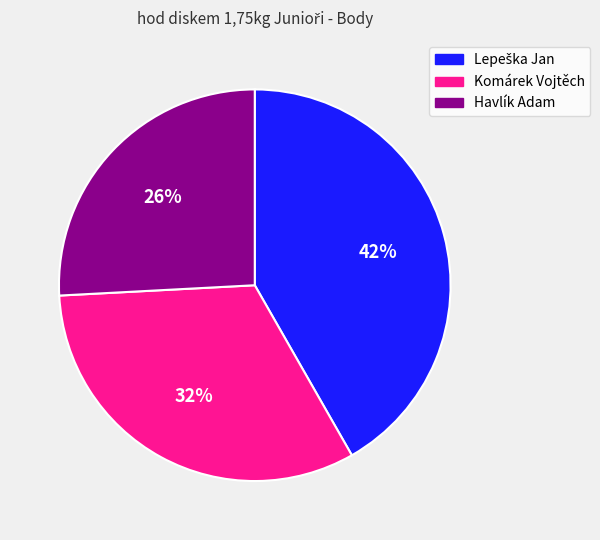

Is Havlík Adam the majority of the pie?

No